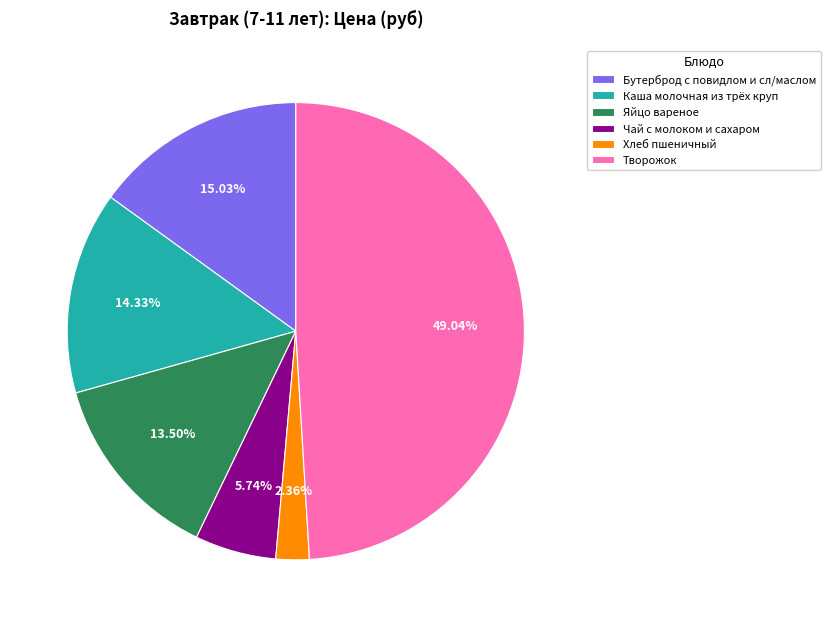

Count the number of slices in the pie.

6